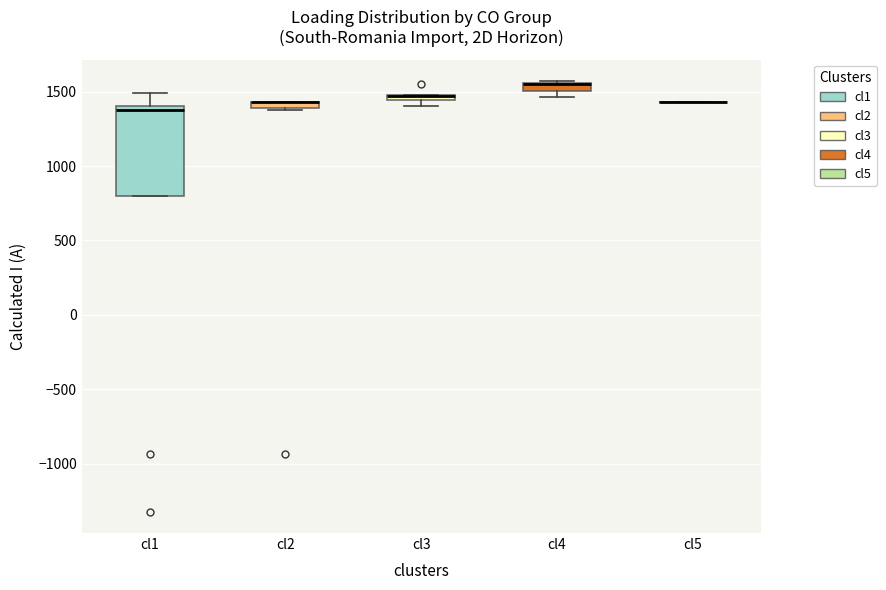

Where is the lower edge of the box for cl4 on the y-axis? The values are not printed on the chart, so give them approximately, as read against the axis.

1500